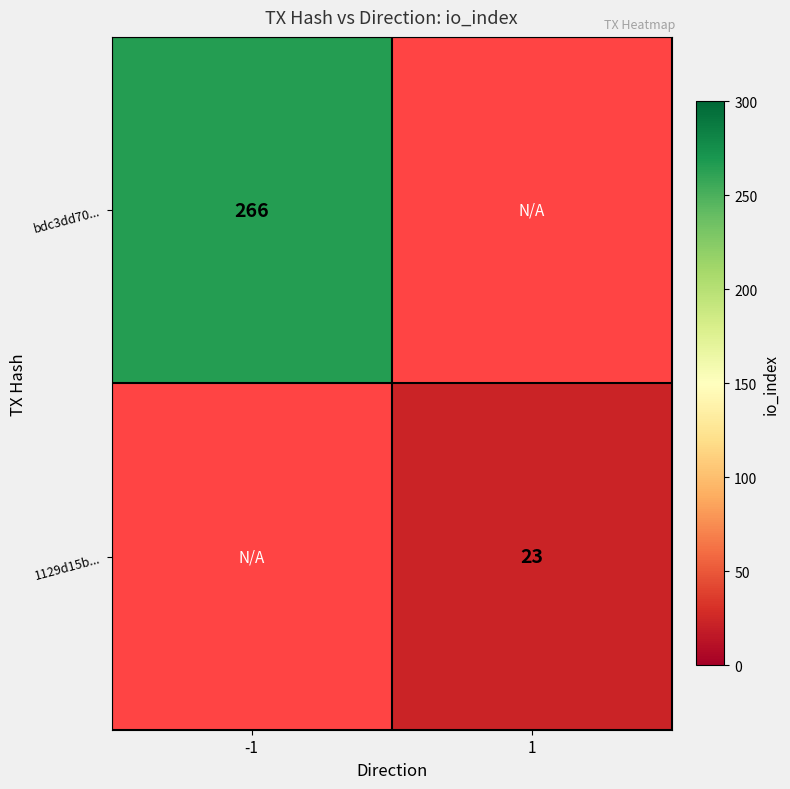

How many data points does each series have?

2